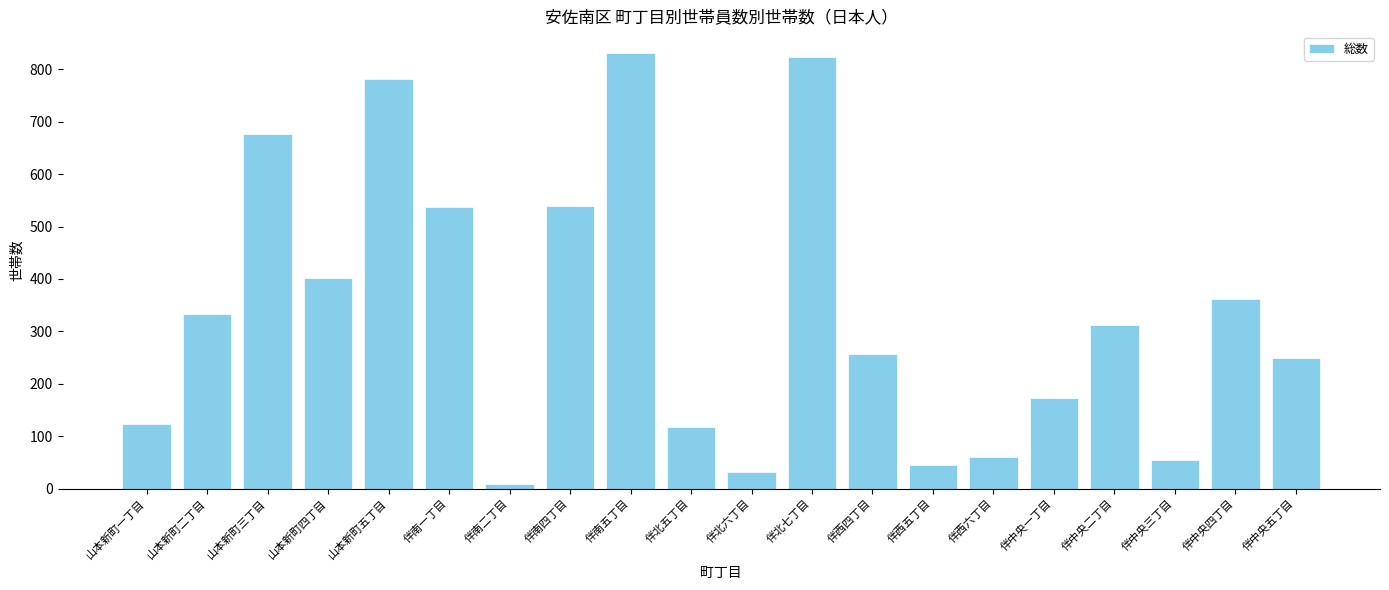

What is the label of the 13th bar from the left?

伴西四丁目